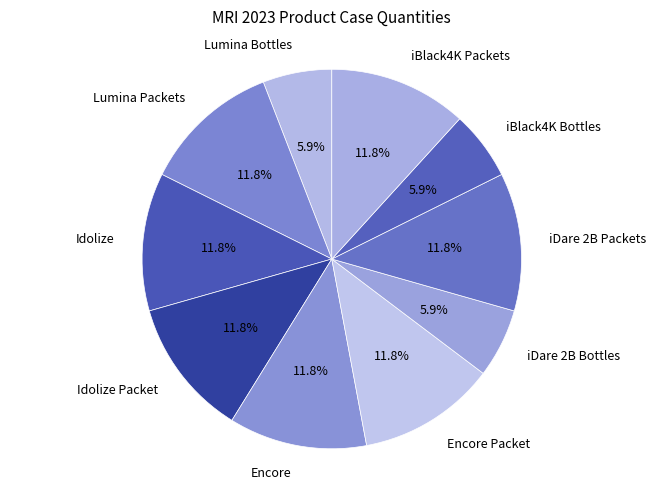

How much of the chart is everything except Idolize Packet?

88.2%